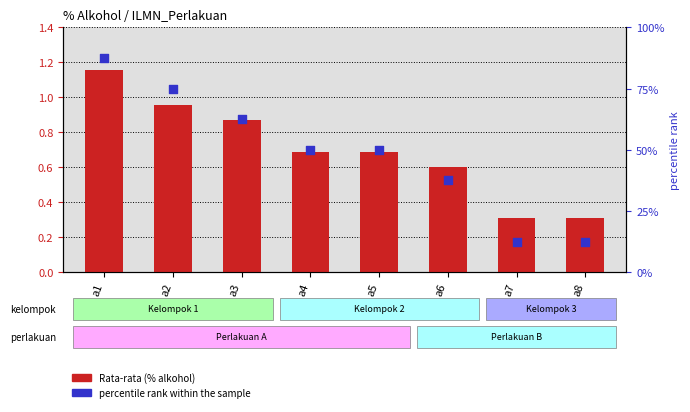

What is the total value across all series at a3?

63.4